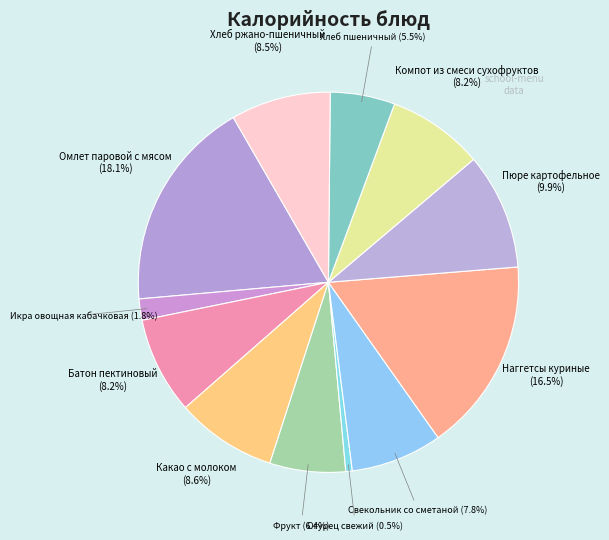

To the nearest percent, what is the difference between the Пюре картофельное and Компот из смеси сухофруктов slice percentages?

2%